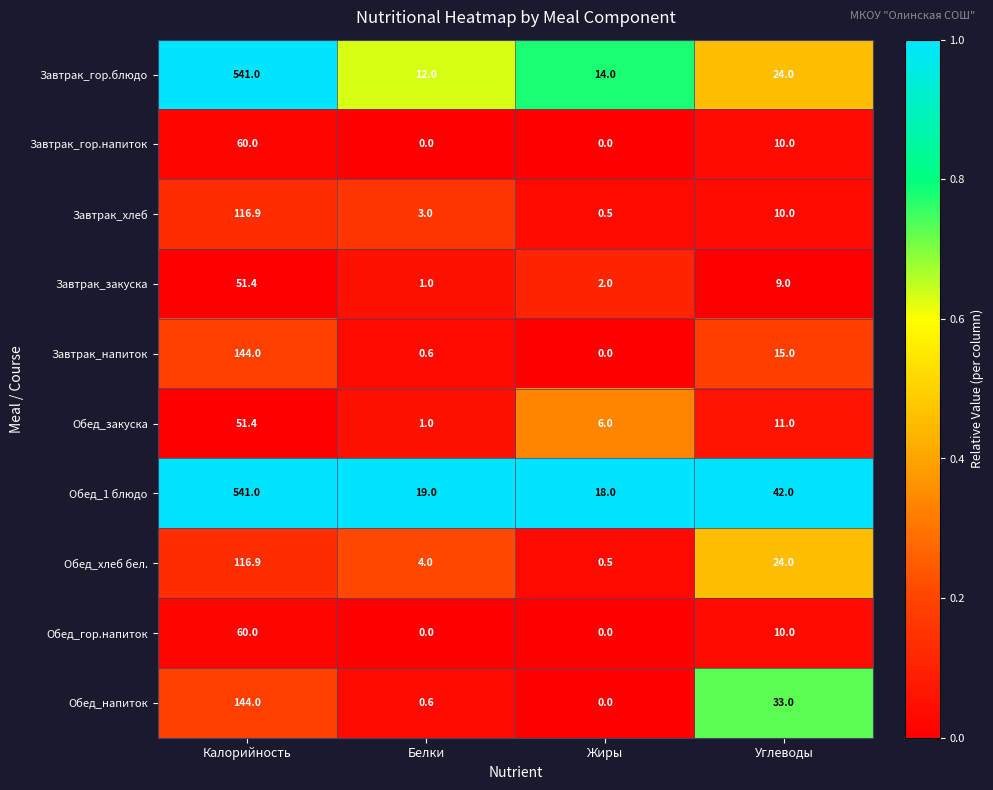

At which category does the chart reach its peak across all series?

Калорийность